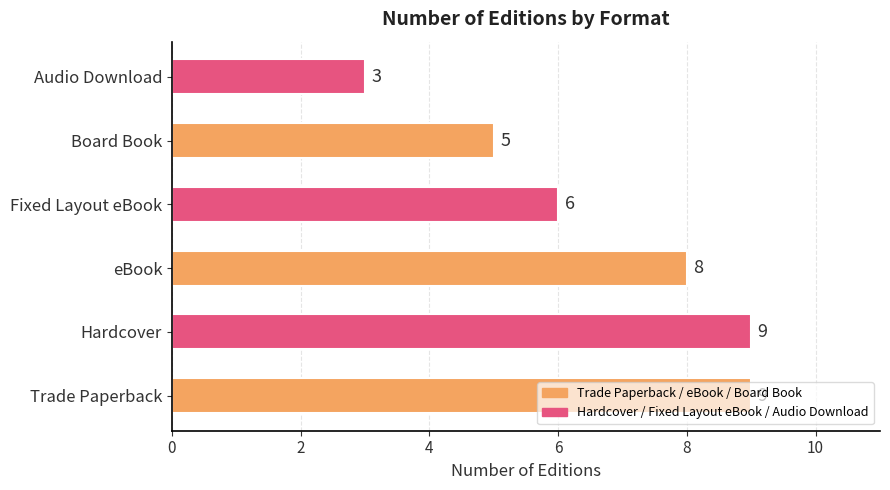

Is it true that the value at Audio Download is 2?

False